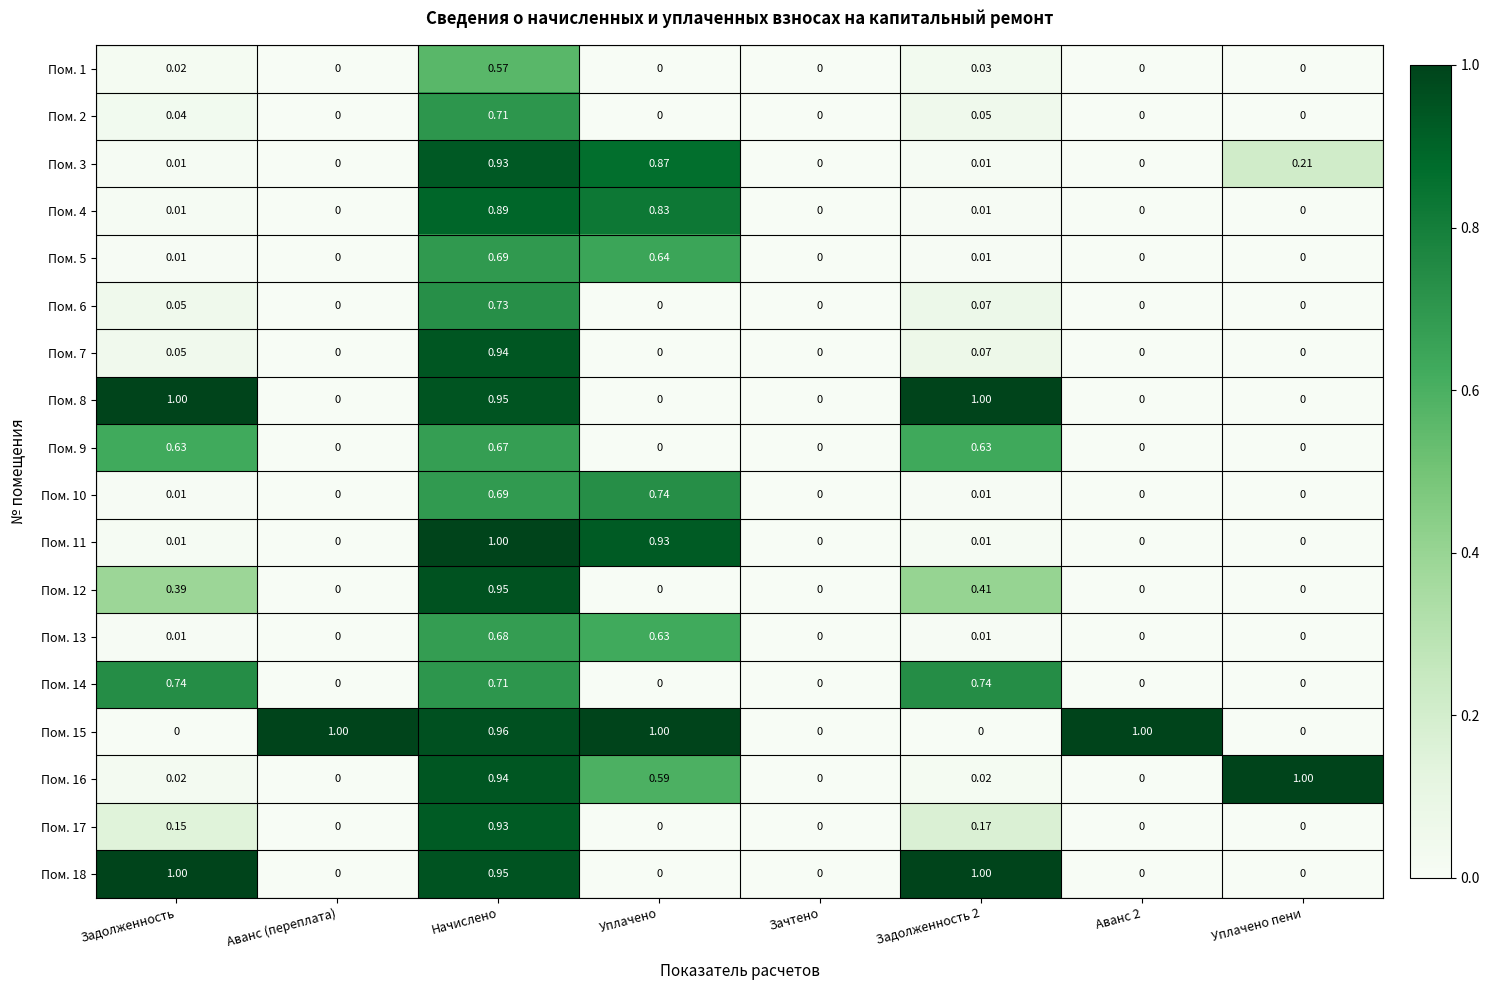

Is the value of Пом. 6 at Зачтено greater than the value of Пом. 11 at Начислено?

No